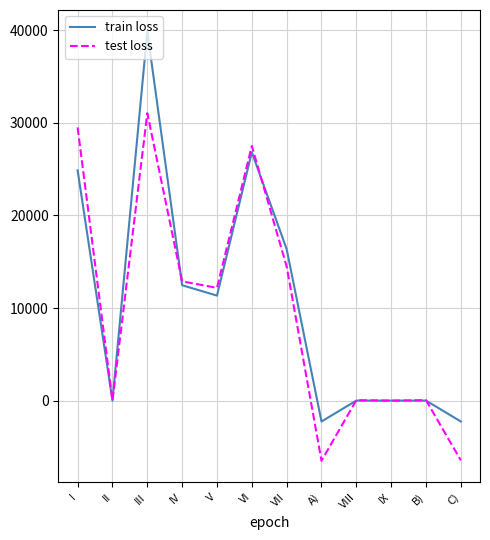

The value of train loss at III is 25479. True or false?

False